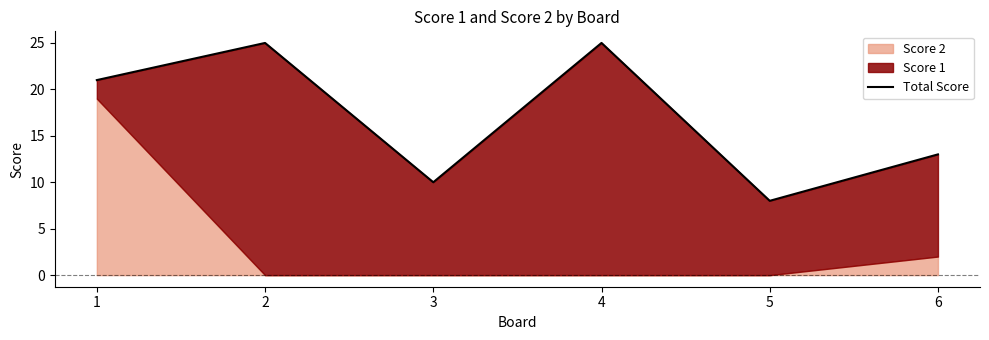

Reading left to right, list all the values displayed in this chart.

1=21	2=25	3=10	4=25	5=8	6=13